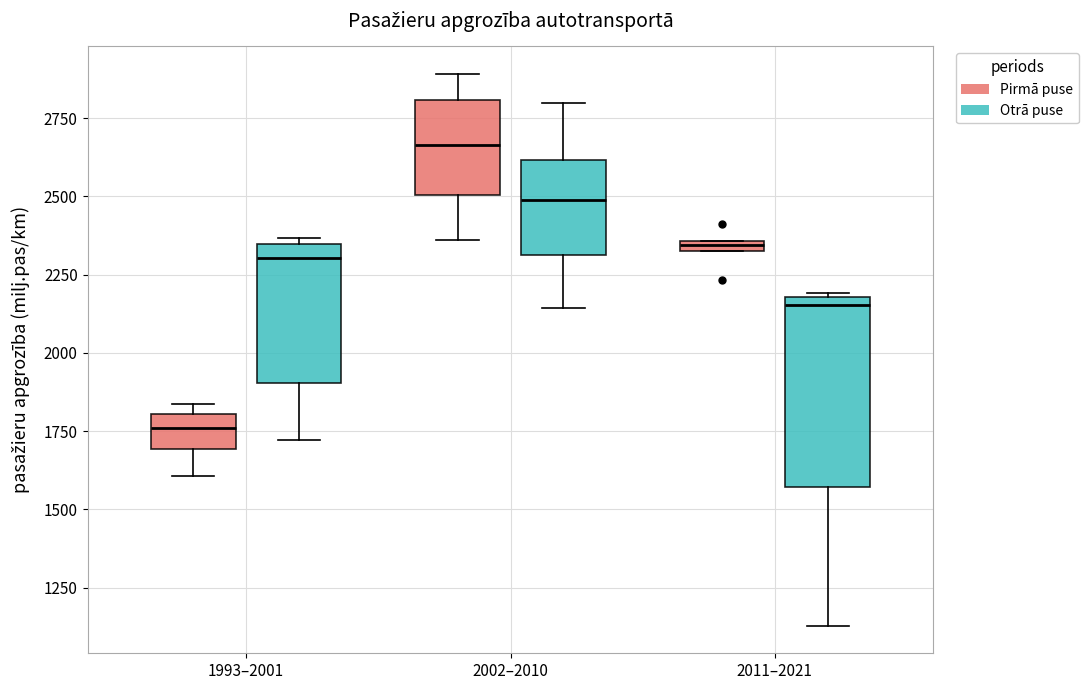

Where does the median line of the box for 2002–2010 (Pirmā puse) sit on the y-axis? The values are not printed on the chart, so give them approximately, as read against the axis.

2650